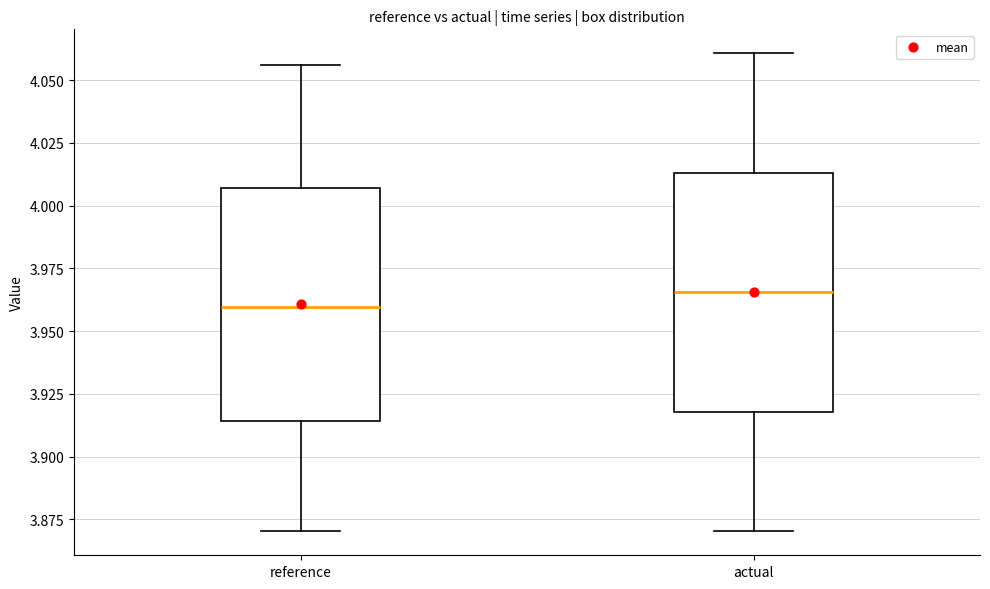

Reading left to right, transcribe this box plot: for each box, give where its median line is, the range the box spans, and where its two whiskers end, as read against the y-axis. The values are not printed on the chart, so give them approximately, as read against the axis.

reference: median 3.960, box 3.915 to 4.005, whiskers 3.870 to 4.055
actual: median 3.965, box 3.920 to 4.015, whiskers 3.870 to 4.060